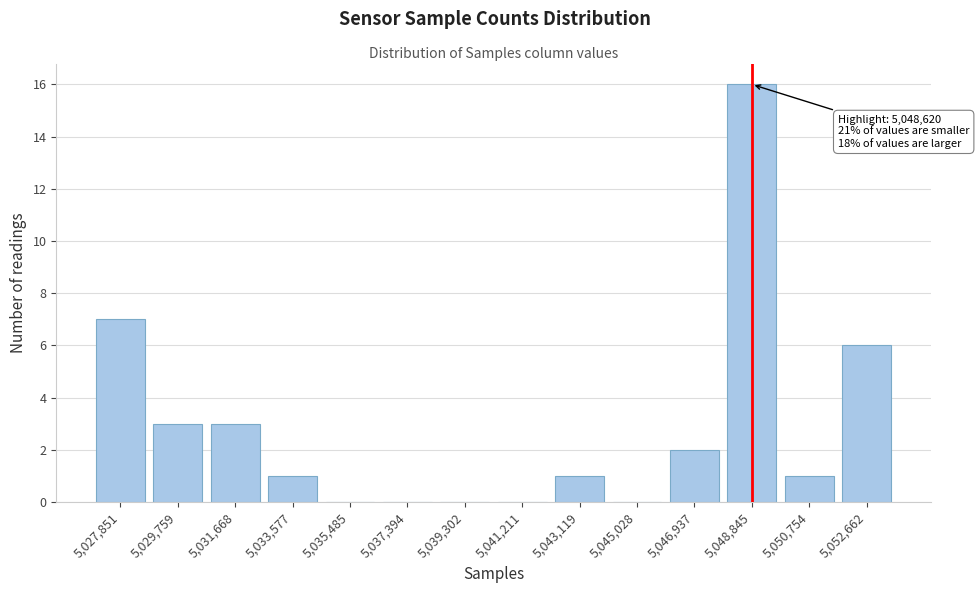

Reading left to right, what are all the values shown in this chart?

5,027,851=7	5,029,759=3	5,031,668=3	5,033,577=1	5,035,485=0	5,037,394=0	5,039,302=0	5,041,211=0	5,043,119=1	5,045,028=0	5,046,937=2	5,048,845=16	5,050,754=1	5,052,662=6